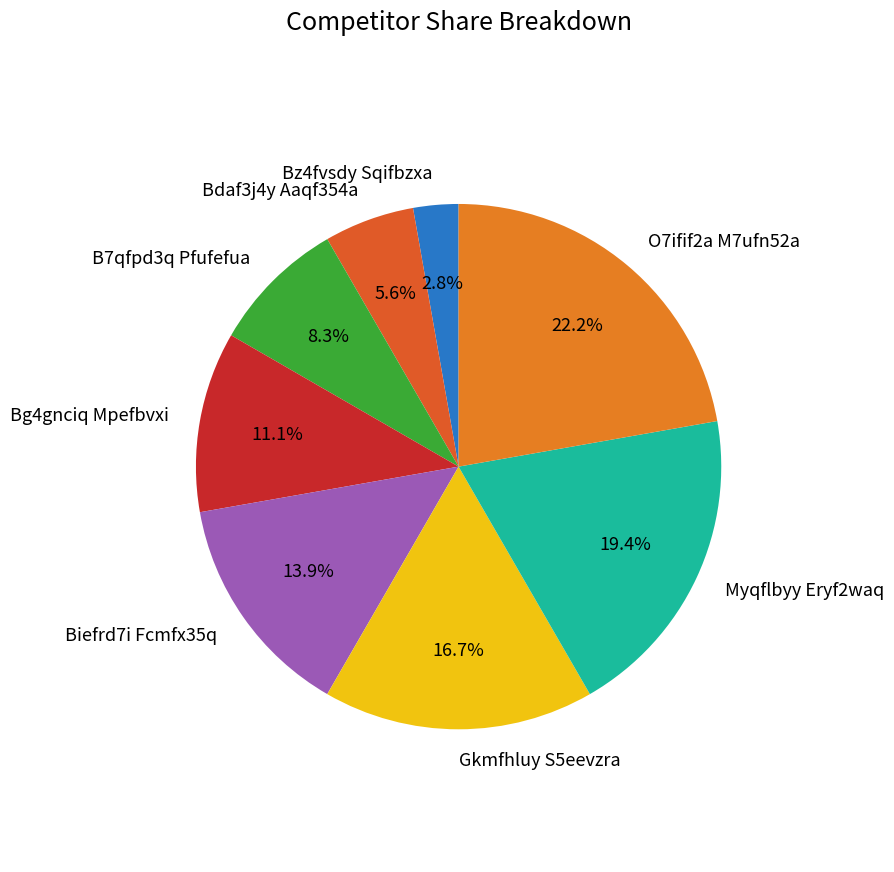

The Bdaf3j4y Aaqf354a slice represents 6% of the pie. True or false?

True